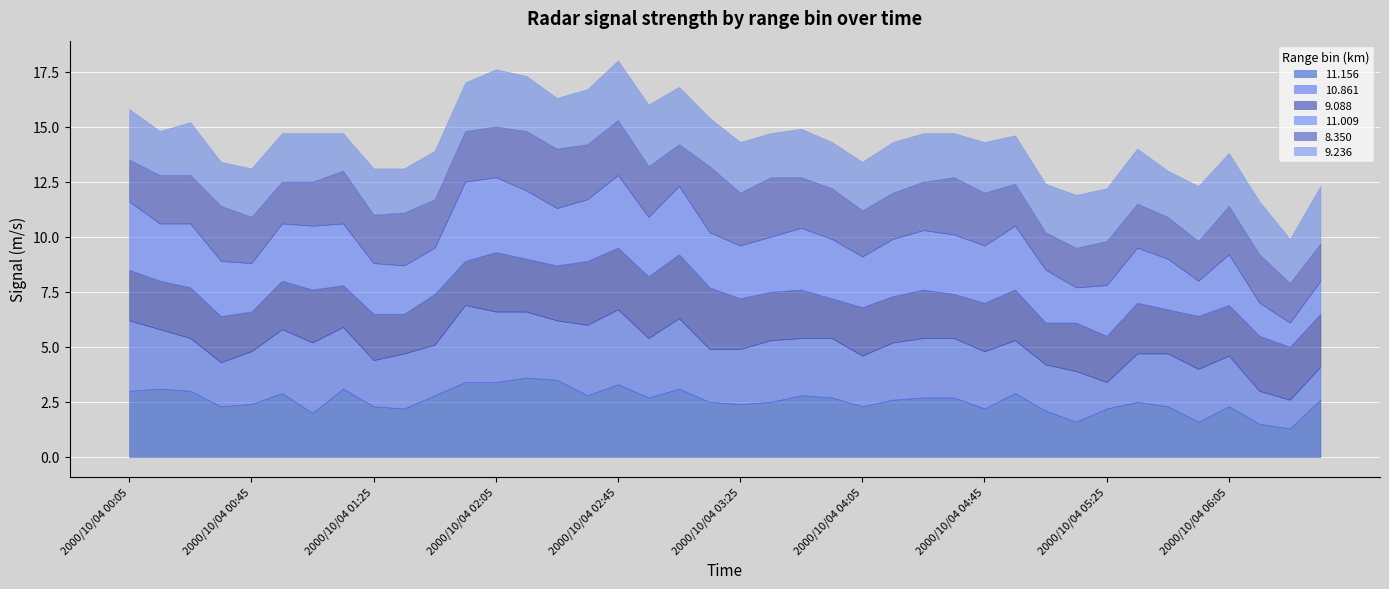

What is the sum of all 11.156 values?

103.2